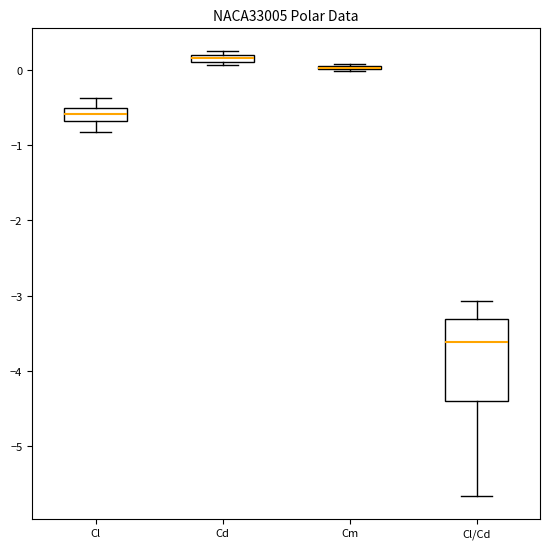

Where is the lower edge of the box for Cm on the y-axis? The values are not printed on the chart, so give them approximately, as read against the axis.

0.0